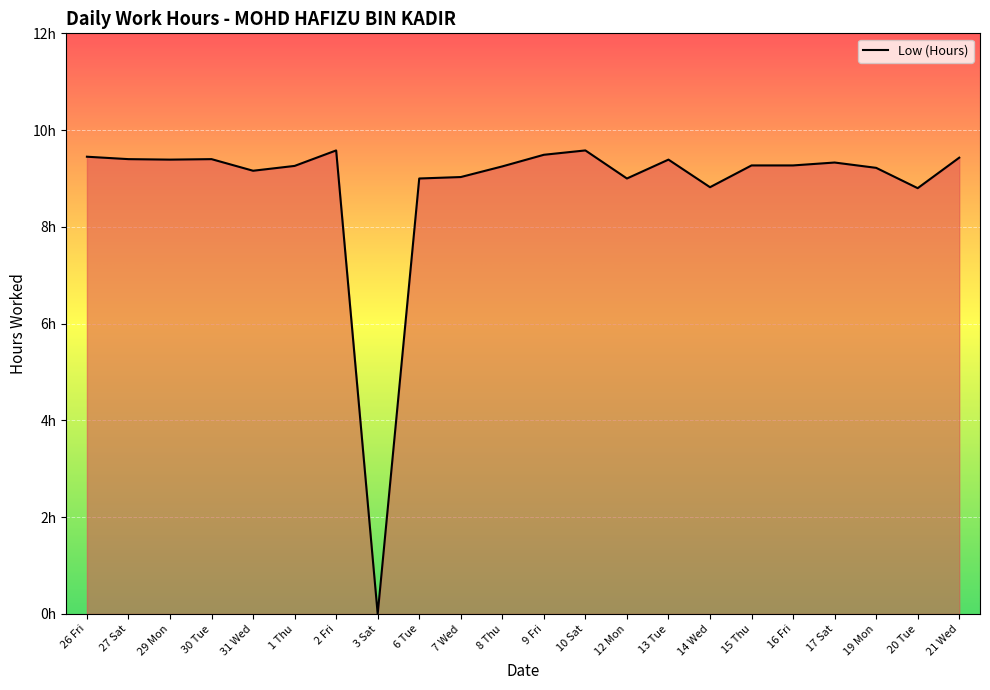

Does the chart have visible grid lines?

Yes